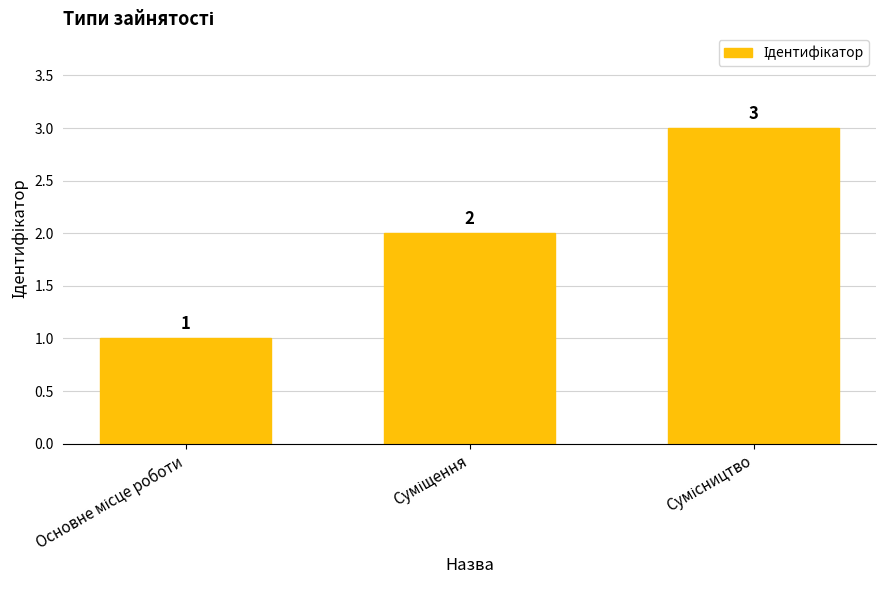

What is the maximum value shown in the chart?

3